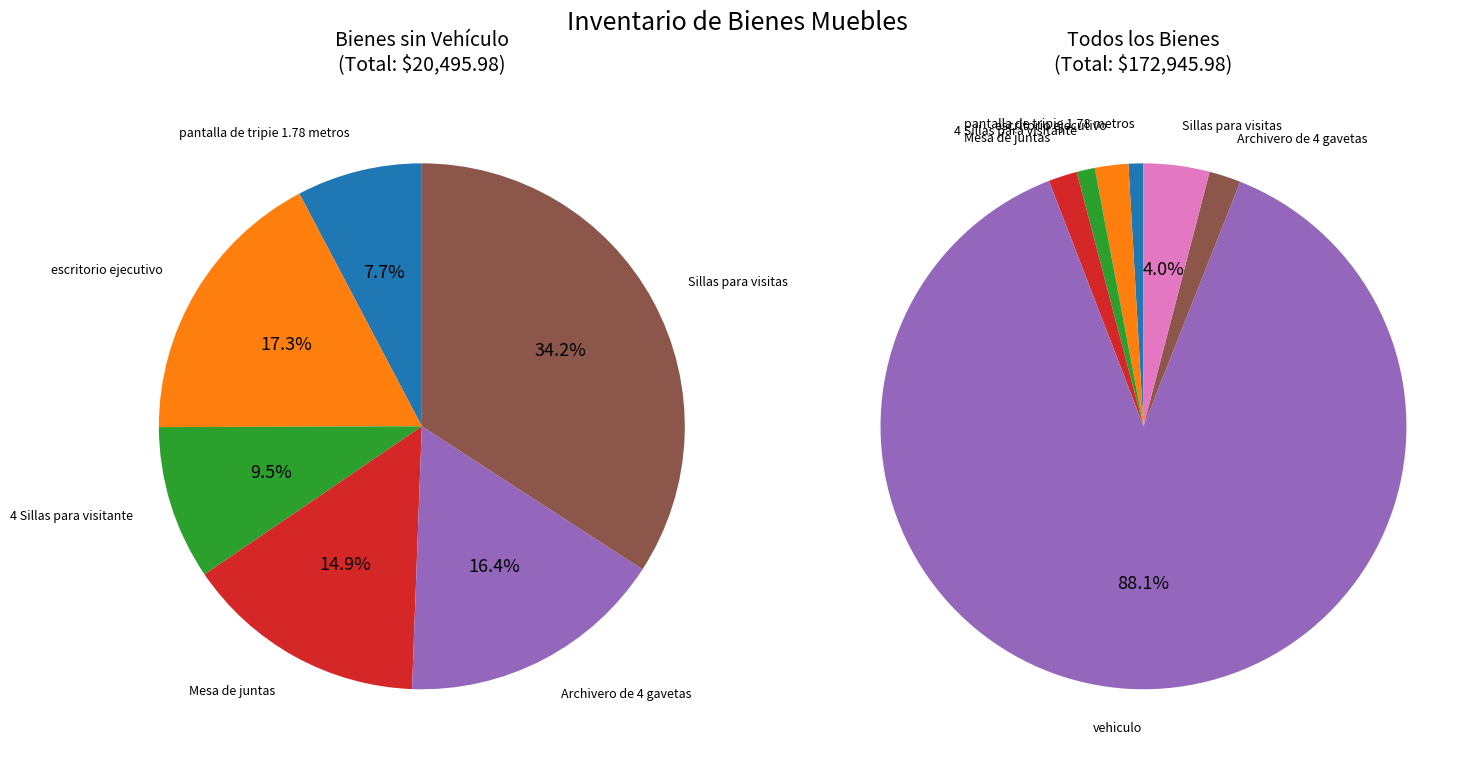

Rank the categories by value from lowest to highest.

pantalla de tripie 1.78 metros, 4 Sillas para visitante, Mesa de juntas, Archivero de 4 gavetas, escritorio ejecutivo, Sillas para visitas, vehiculo